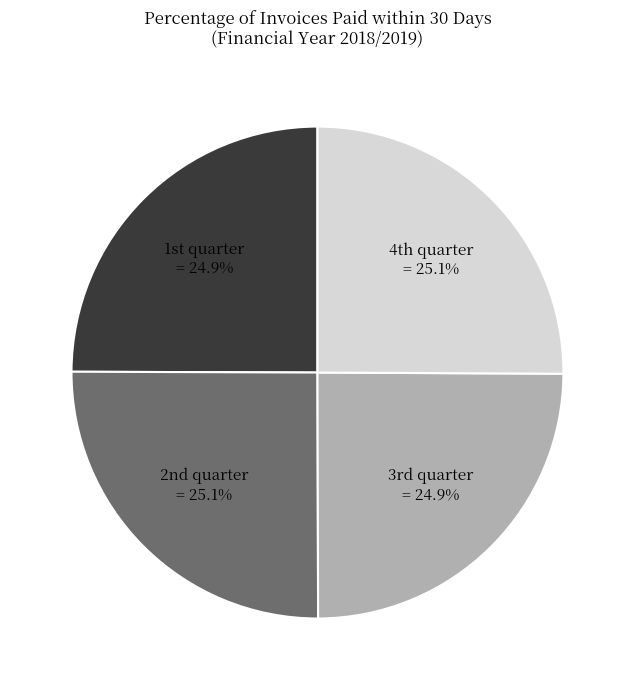

How many slices are in this pie chart?

4